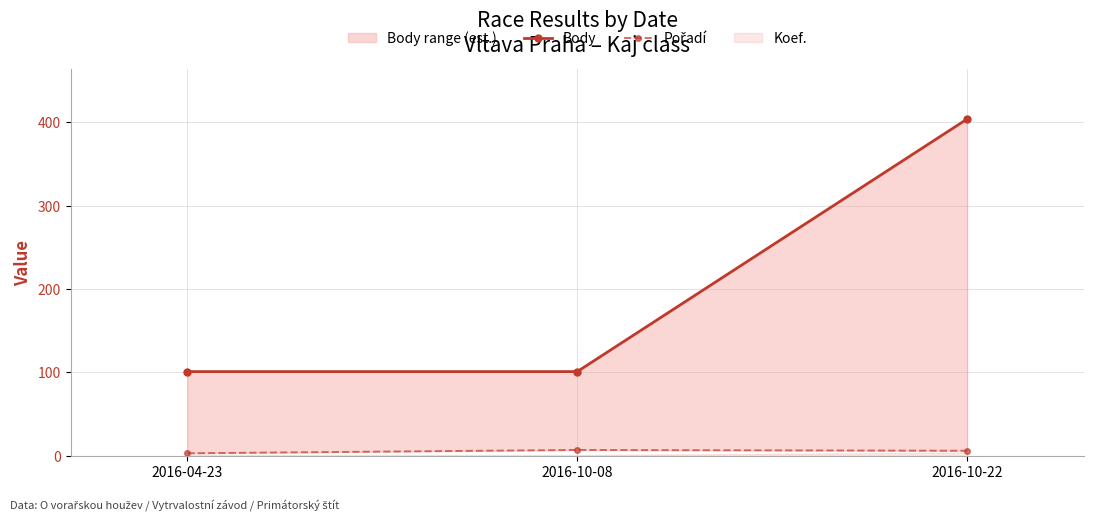

Reading left to right, what are all the values shown in this chart?

Body: 2016-04-23=101	2016-10-08=101	2016-10-22=404
Pořadí: 2016-04-23=3	2016-10-08=7	2016-10-22=6